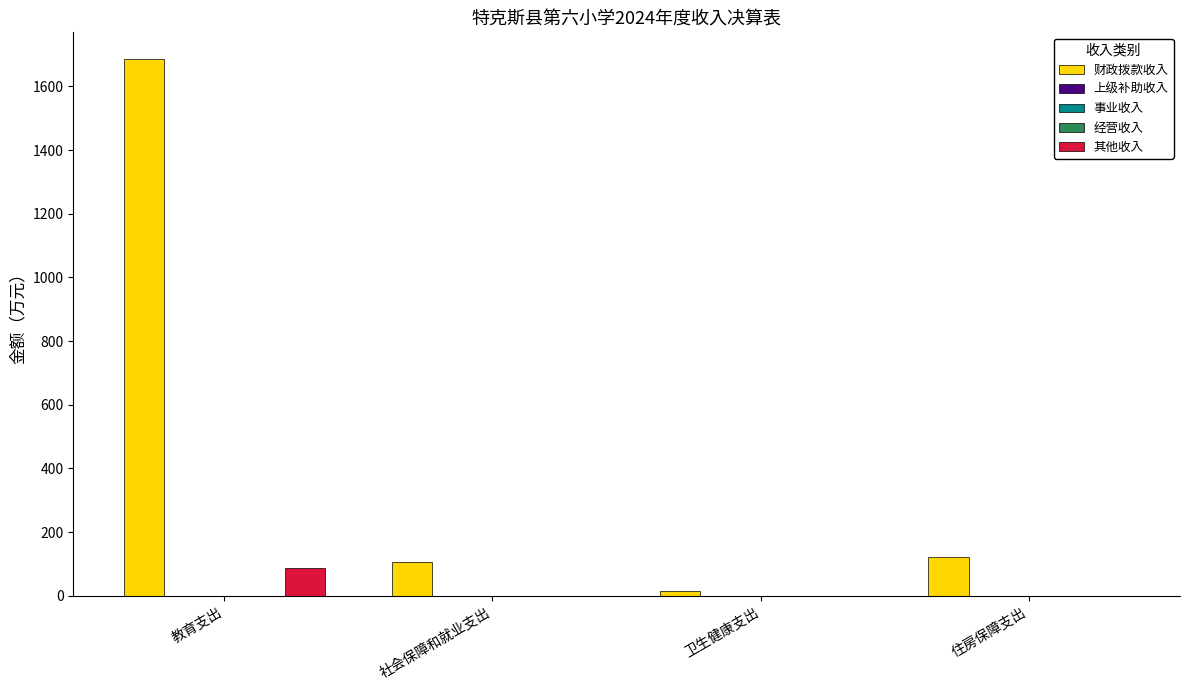

Reading left to right, what are all the values shown in this chart?

财政拨款收入: 教育支出=1685.6	社会保障和就业支出=106.8	卫生健康支出=16.3	住房保障支出=122.2
上级补助收入: 教育支出=0.0	社会保障和就业支出=0.0	卫生健康支出=0.0	住房保障支出=0.0
事业收入: 教育支出=0.0	社会保障和就业支出=0.0	卫生健康支出=0.0	住房保障支出=0.0
经营收入: 教育支出=0.0	社会保障和就业支出=0.0	卫生健康支出=0.0	住房保障支出=0.0
其他收入: 教育支出=88.0	社会保障和就业支出=0.0	卫生健康支出=0.0	住房保障支出=0.0